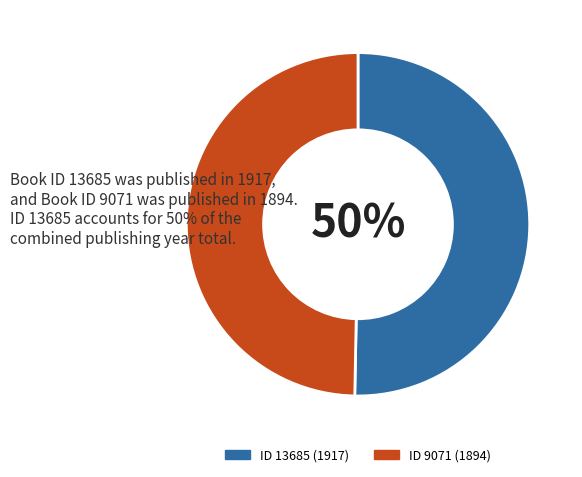

To the nearest percent, what is the average slice percentage?

50%